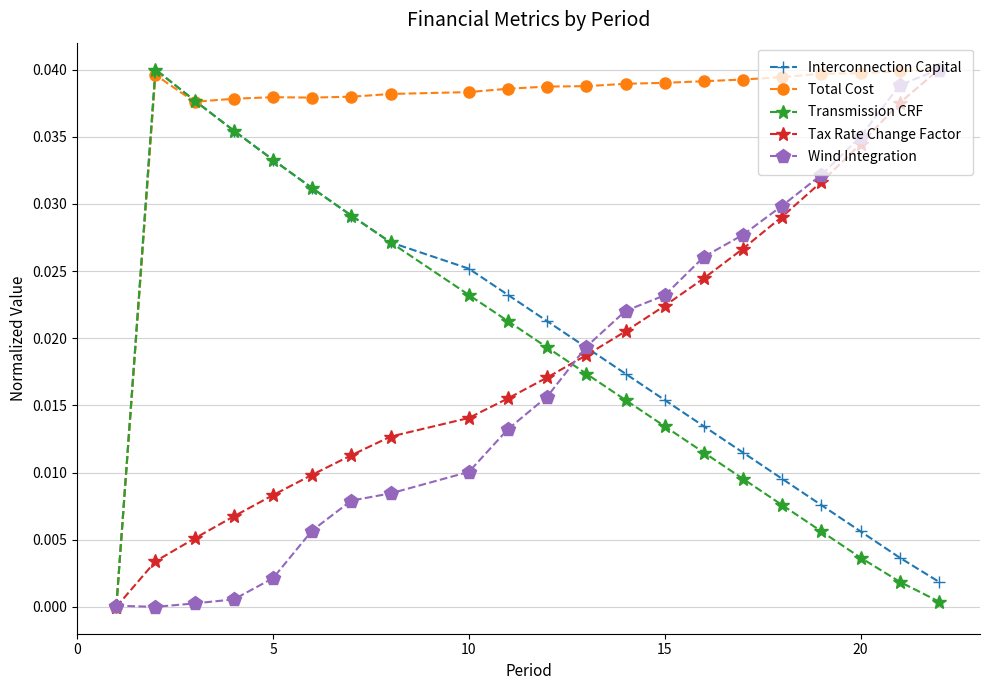

True or false: Transmission CRF has more than 2 points higher than both neighbors.

False